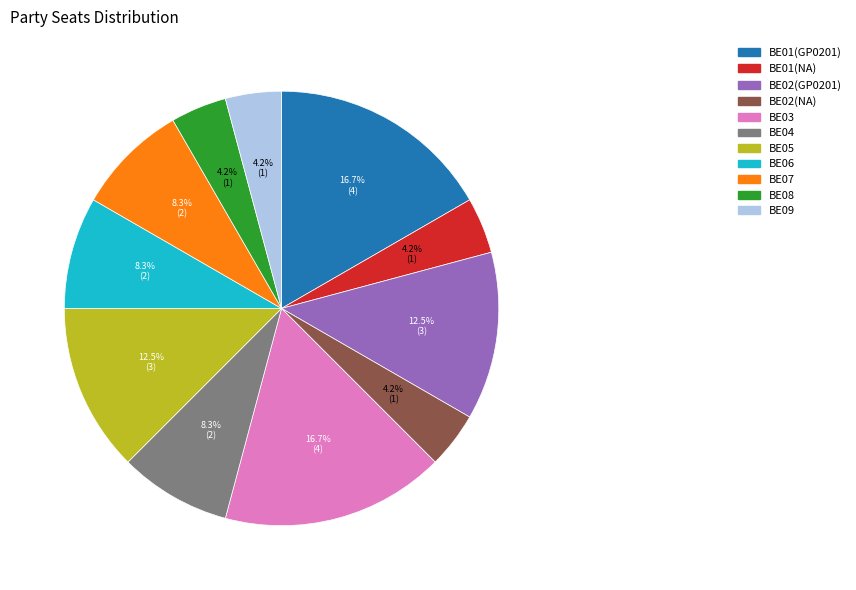

The BE06 slice represents 8% of the pie. True or false?

True